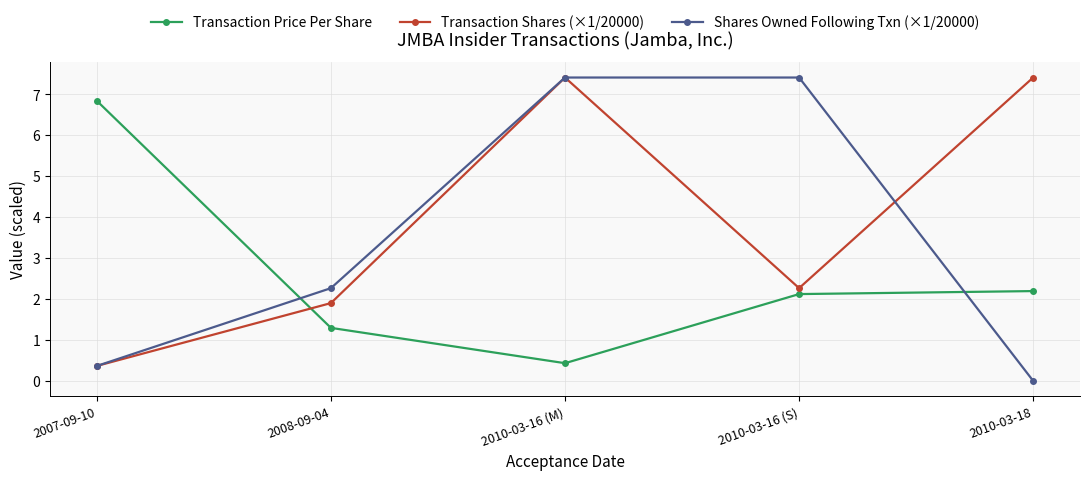

Reading left to right, list all the values displayed in this chart.

Transaction Price Per Share: 6.8	1.3	0.4	2.1	2.2
Transaction Shares (×1/20000): 0.4	1.9	7.4	2.3	7.4
Shares Owned Following Txn (×1/20000): 0.4	2.3	7.4	7.4	0.0